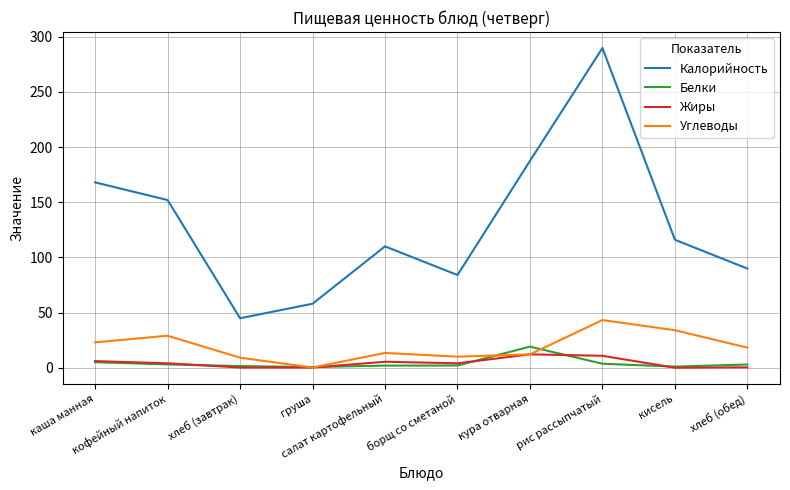

Rank the series by their maximum value, from highest to lowest.

Калорийность, Углеводы, Белки, Жиры